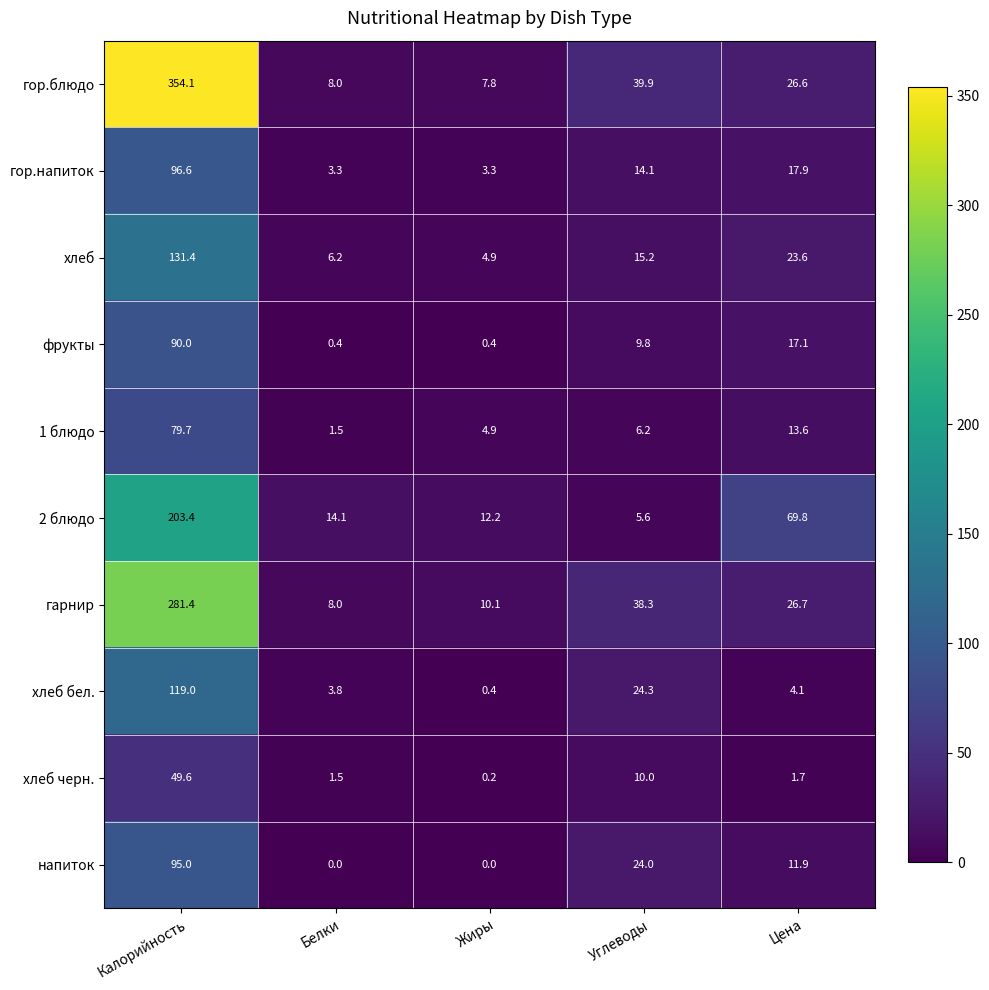

Rank the series by their maximum value, from highest to lowest.

гор.блюдо, гарнир, 2 блюдо, хлеб, хлеб бел., гор.напиток, напиток, фрукты, 1 блюдо, хлеб черн.